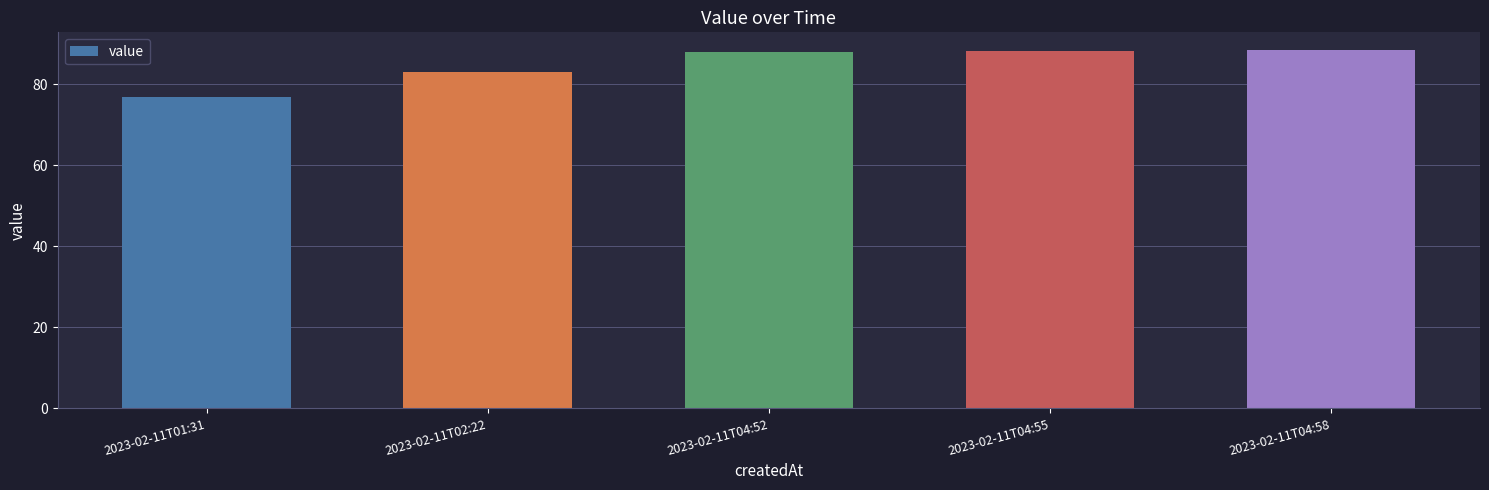

What position from the right is 2023-02-11T02:22?

4